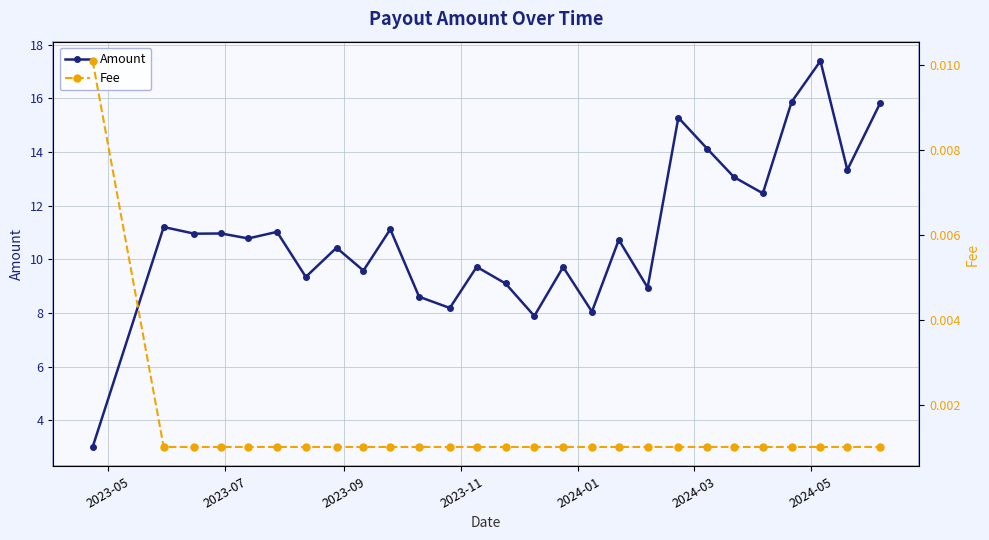

What is the value of the Amount point at the 7th from the left?

9.3